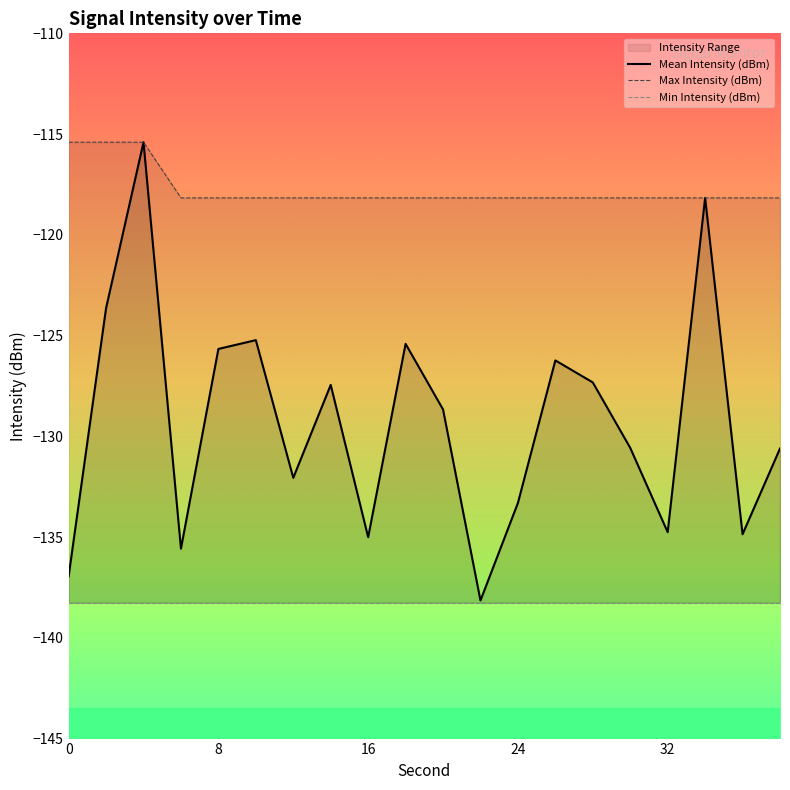

At which category is the sum across all series the highest?

16